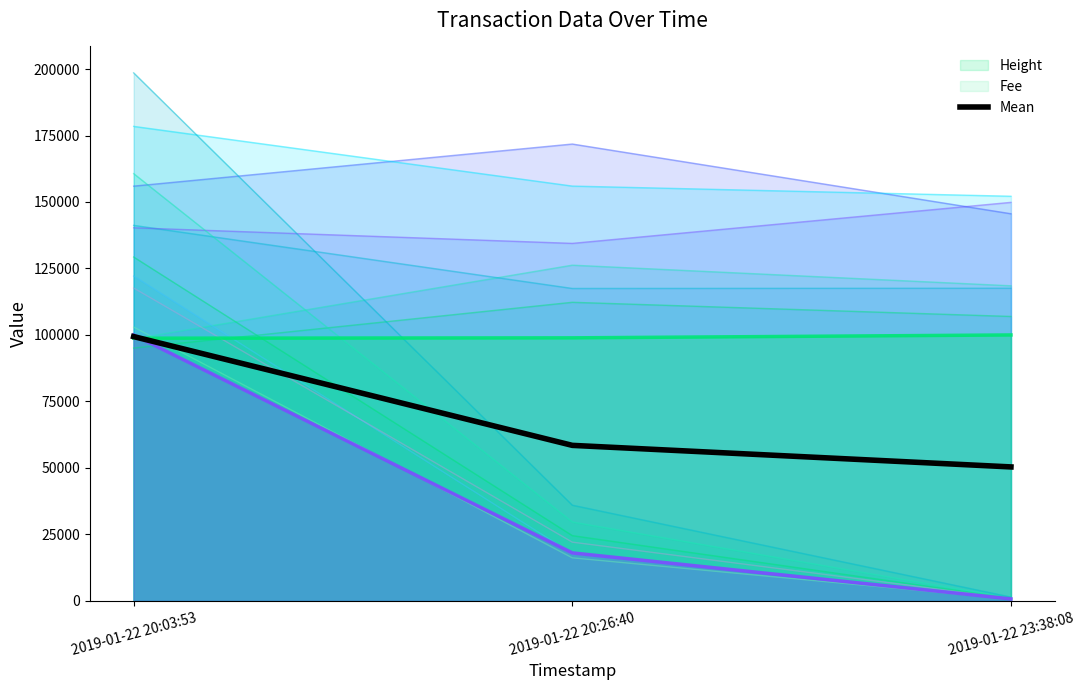

The value at 2019-01-22 20:03:53 is 99389.8. True or false?

True